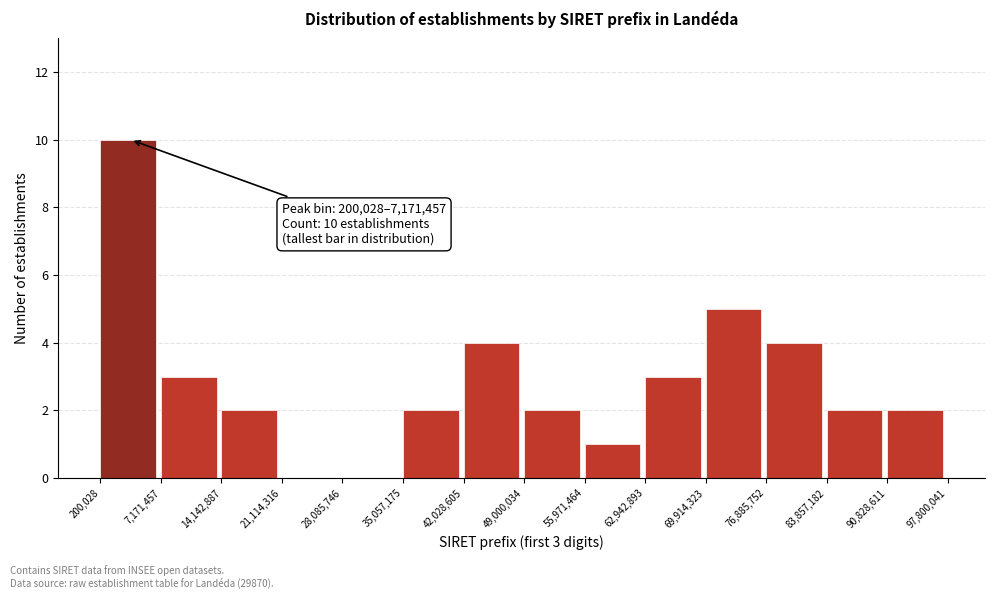

Over which range of the x-axis is the bar tallest?

200,028 to 7,171,457